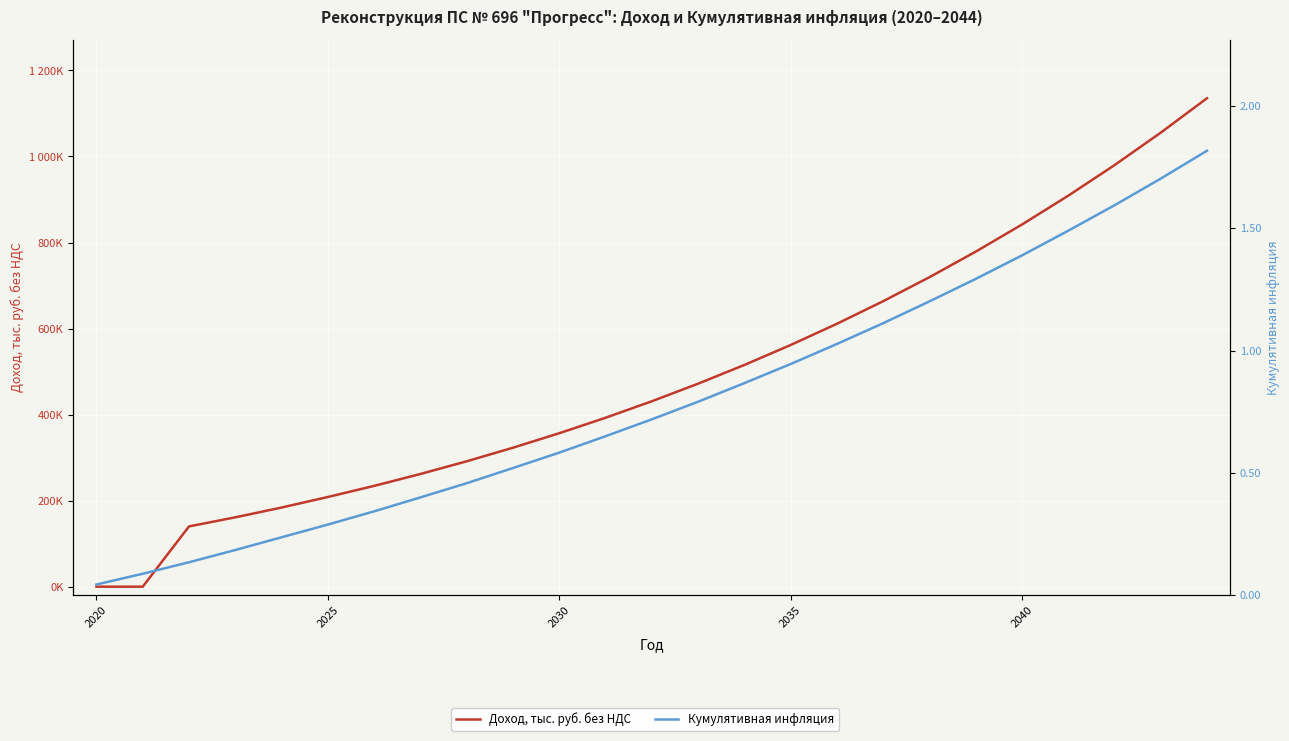

What is the sum of all Доход, тыс. руб. без НДС values?

12226251.7